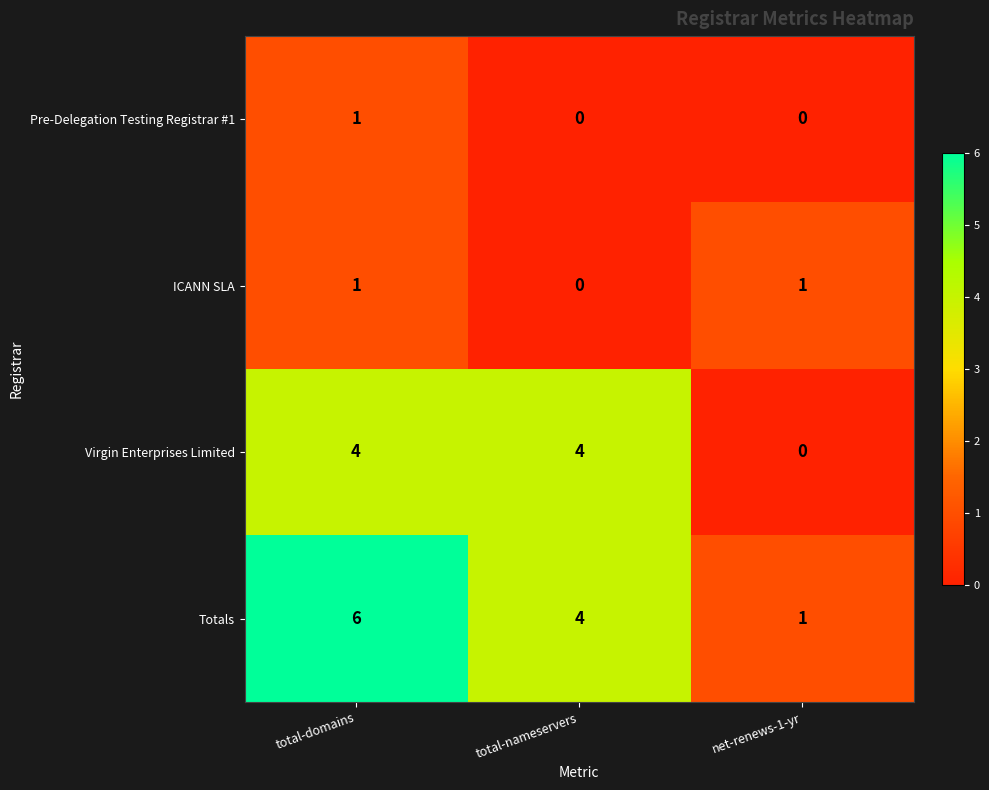

Reading left to right, extract all data points from this chart.

Pre-Delegation Testing Registrar #1: total-domains=1	total-nameservers=0	net-renews-1-yr=0
ICANN SLA: total-domains=1	total-nameservers=0	net-renews-1-yr=1
Virgin Enterprises Limited: total-domains=4	total-nameservers=4	net-renews-1-yr=0
Totals: total-domains=6	total-nameservers=4	net-renews-1-yr=1